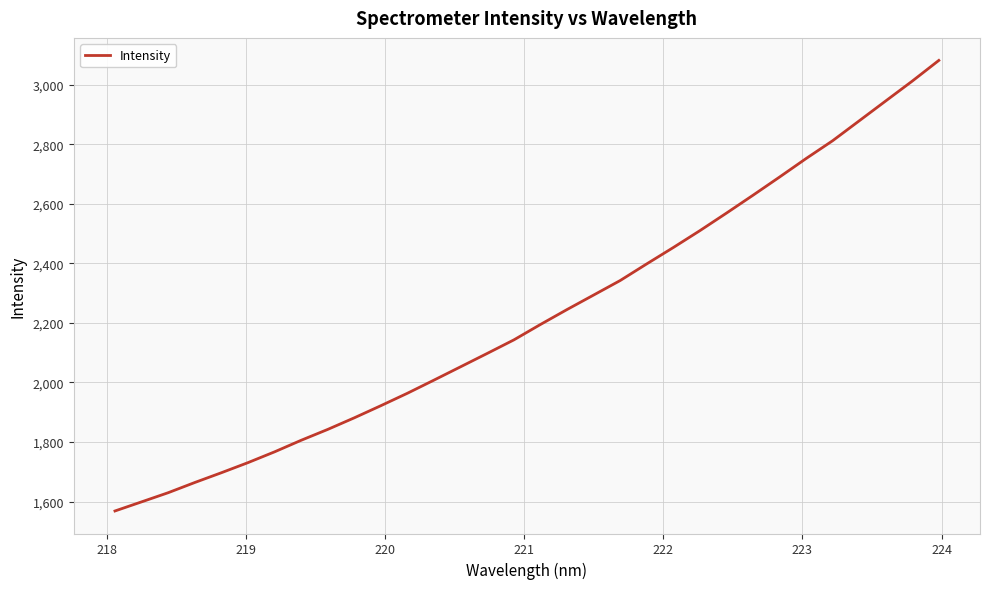

What is the smallest value displayed?

1568.2